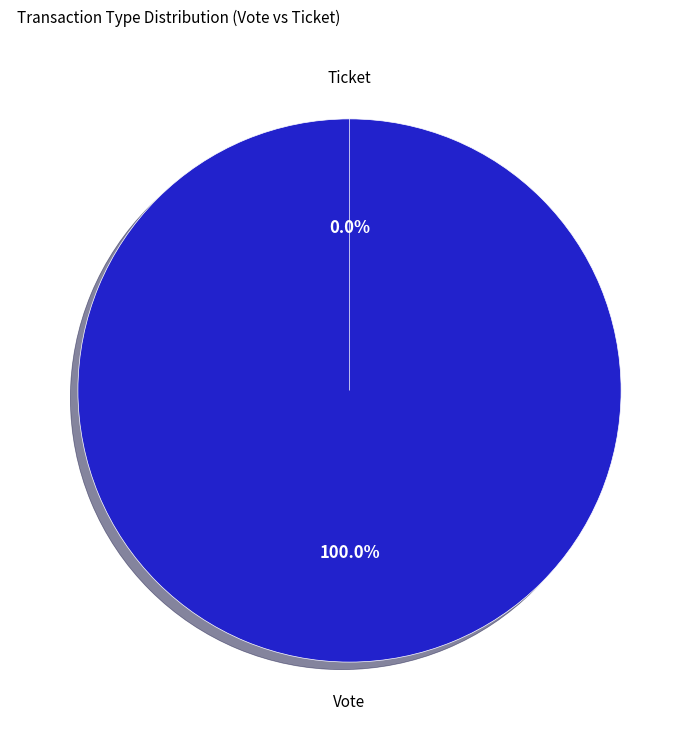

To the nearest percent, what is the difference between the Ticket and Vote slice percentages?

100%